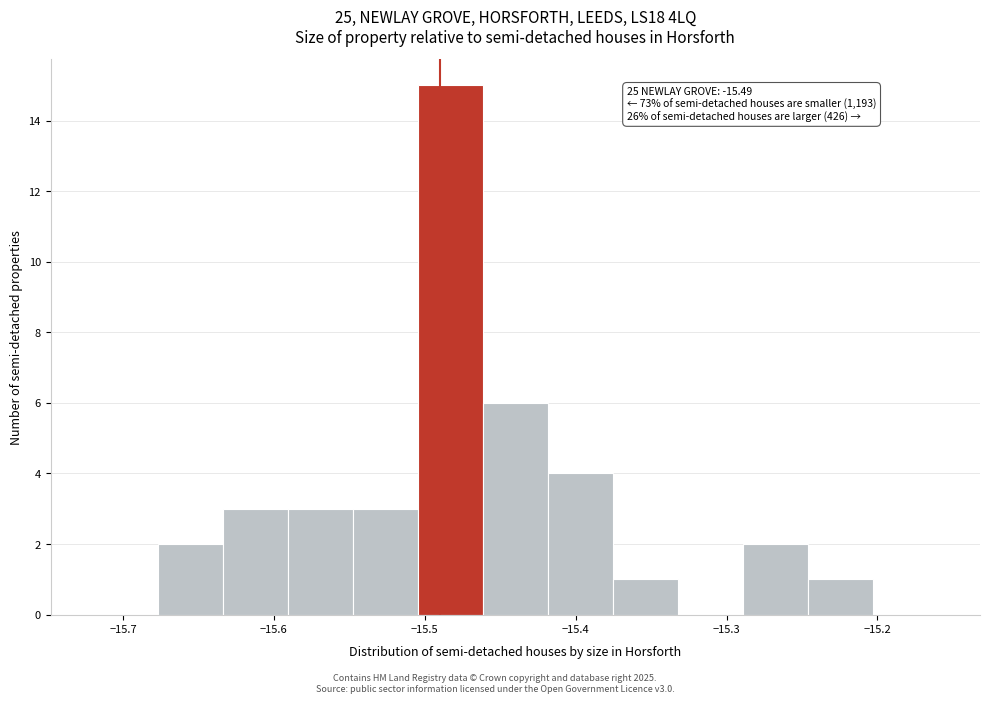

Over which range of the x-axis is the bar tallest?

-15.50 to -15.46